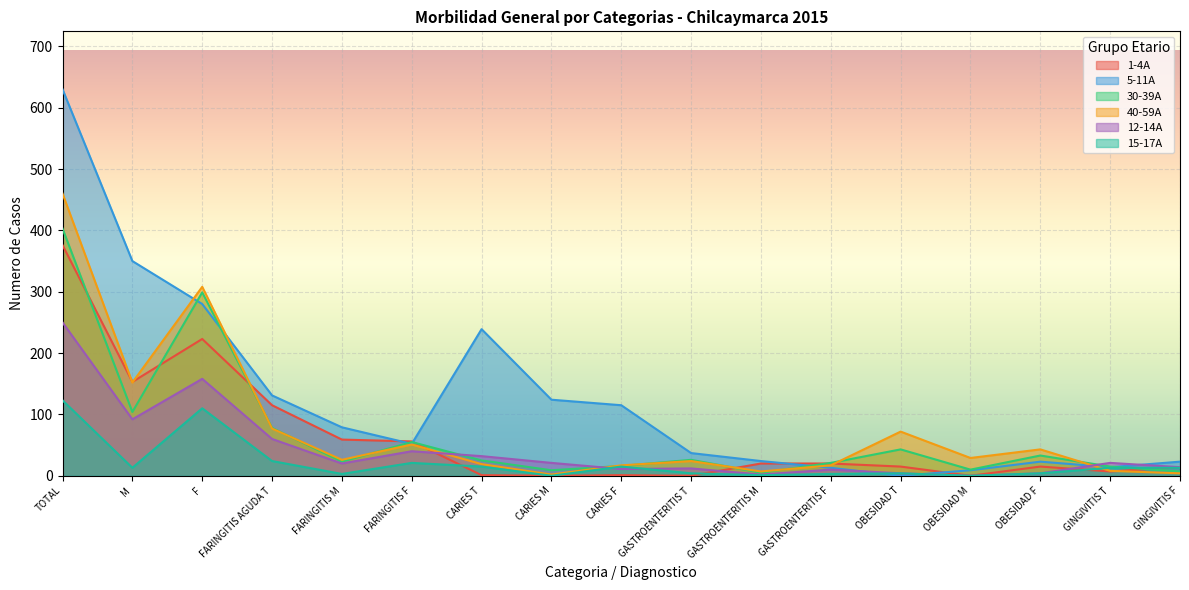

What is the sum of the 40-59A values at OBESIDAD M and OBESIDAD F?

72